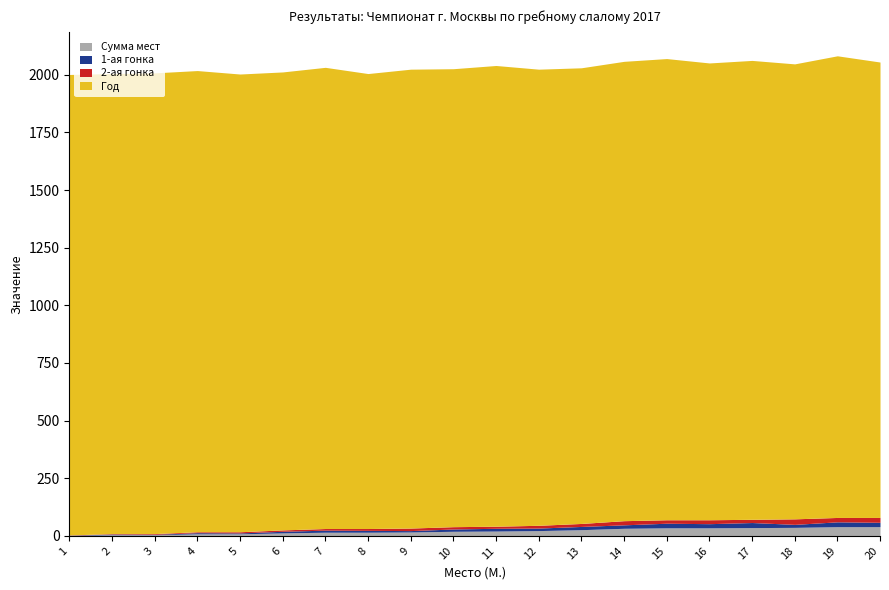

Which series has the widest spread of values?

Сумма мест